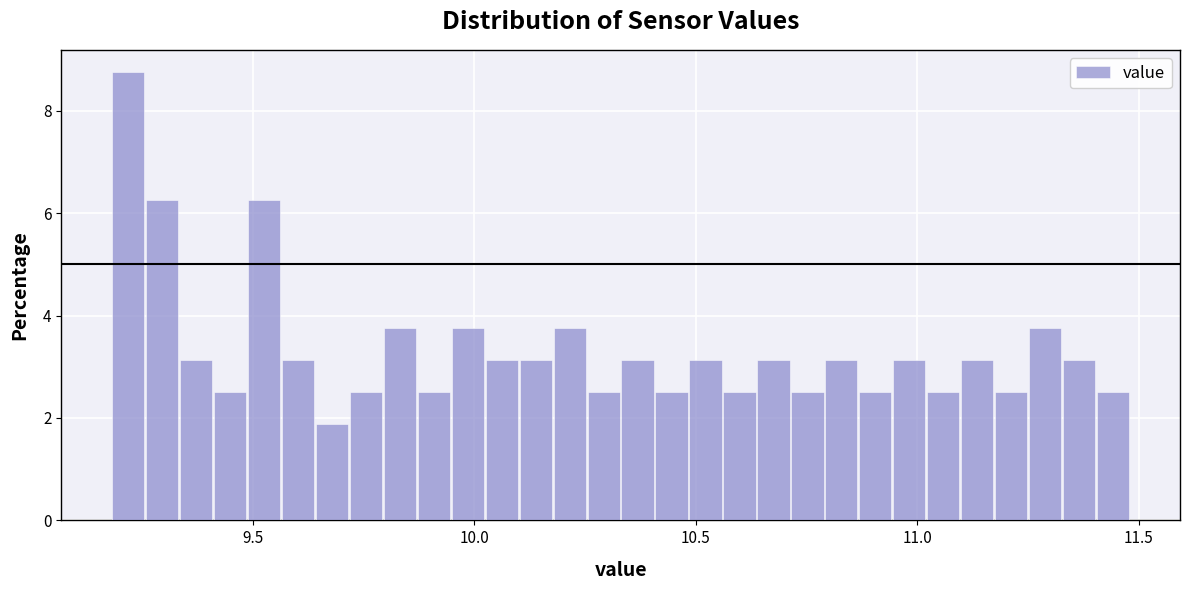

Read against the x-axis, roughly where is the centre of the tallest bar?

9.20